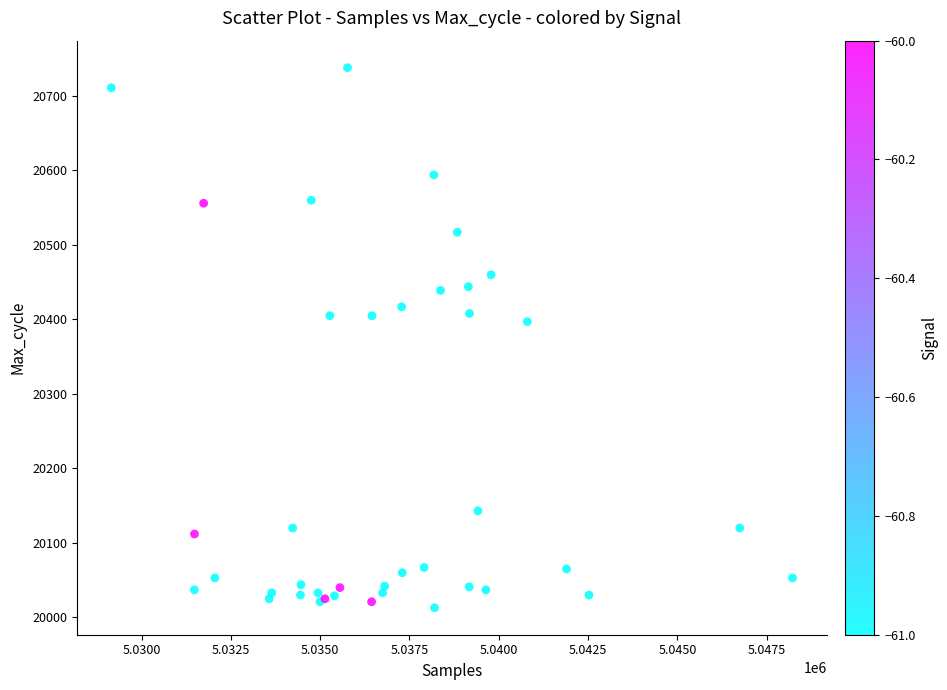

What Y value in the scatter plot is closest to 20375?

20397